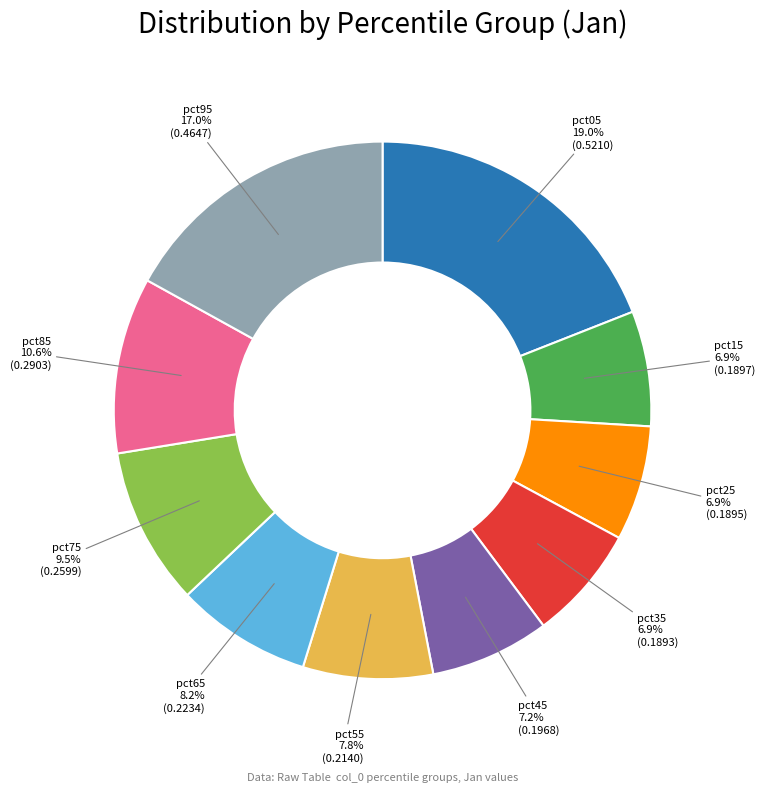

Is there any slice that represents more than half of the pie?

No